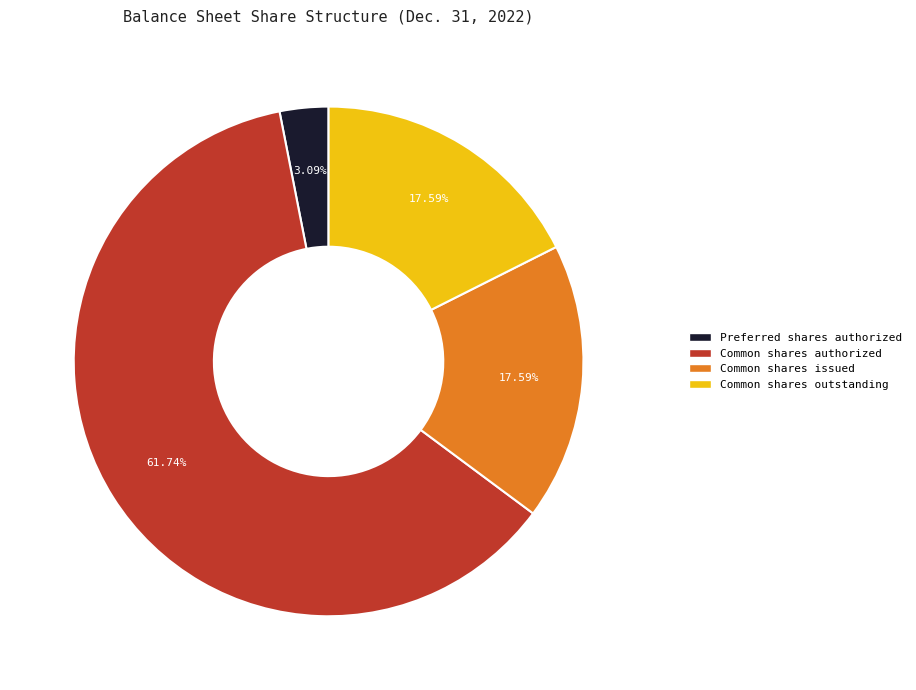

Is the sum of Common shares outstanding and Common shares issued greater than half?

No